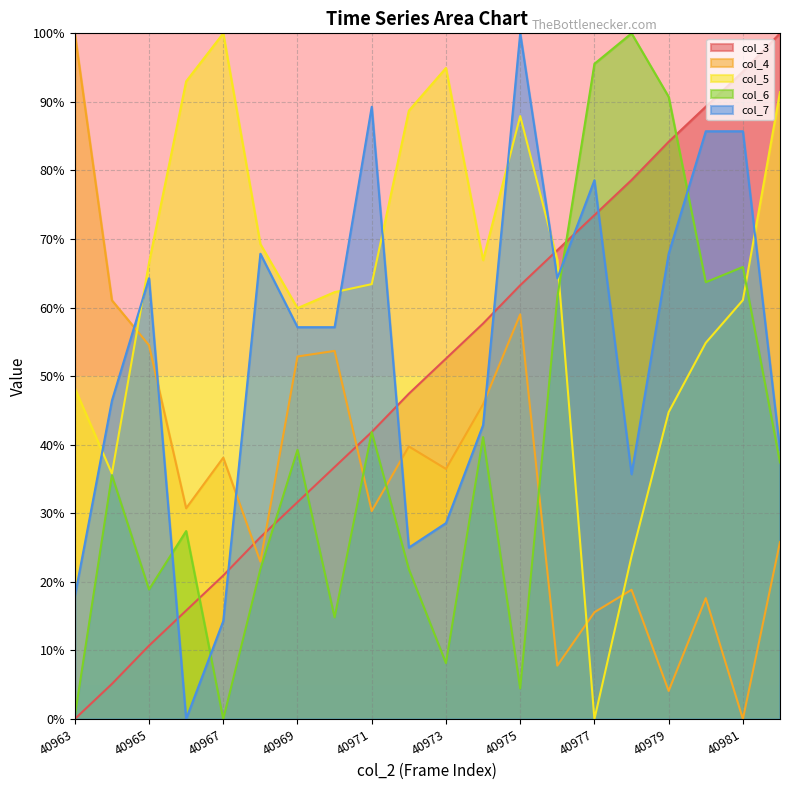

Which series ends up on top after the final intersection of col_3 and col_7?

col_3